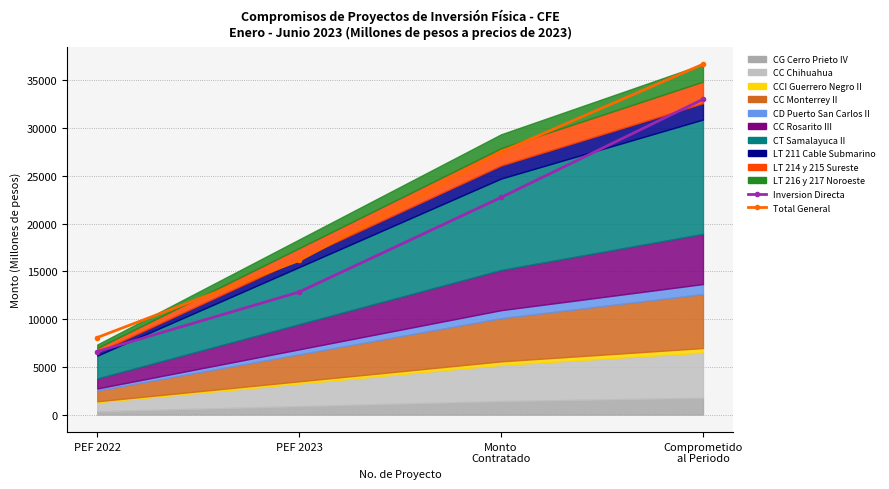

Which has a higher value, PEF 2022 or PEF 2023?

PEF 2023